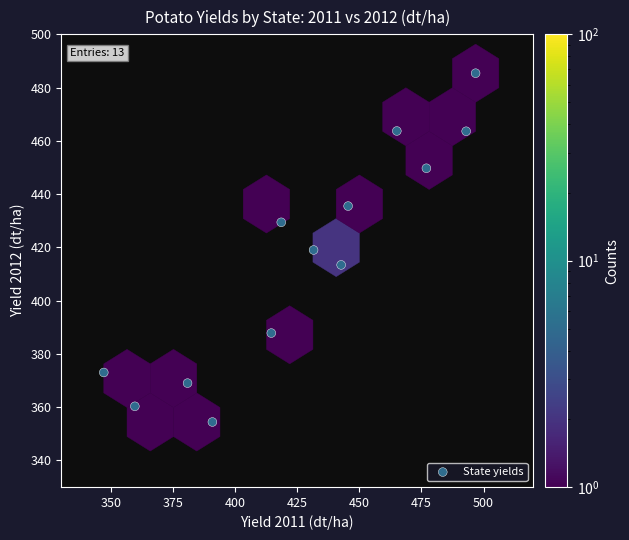

What is the range of X values (max minus min)?

149.6